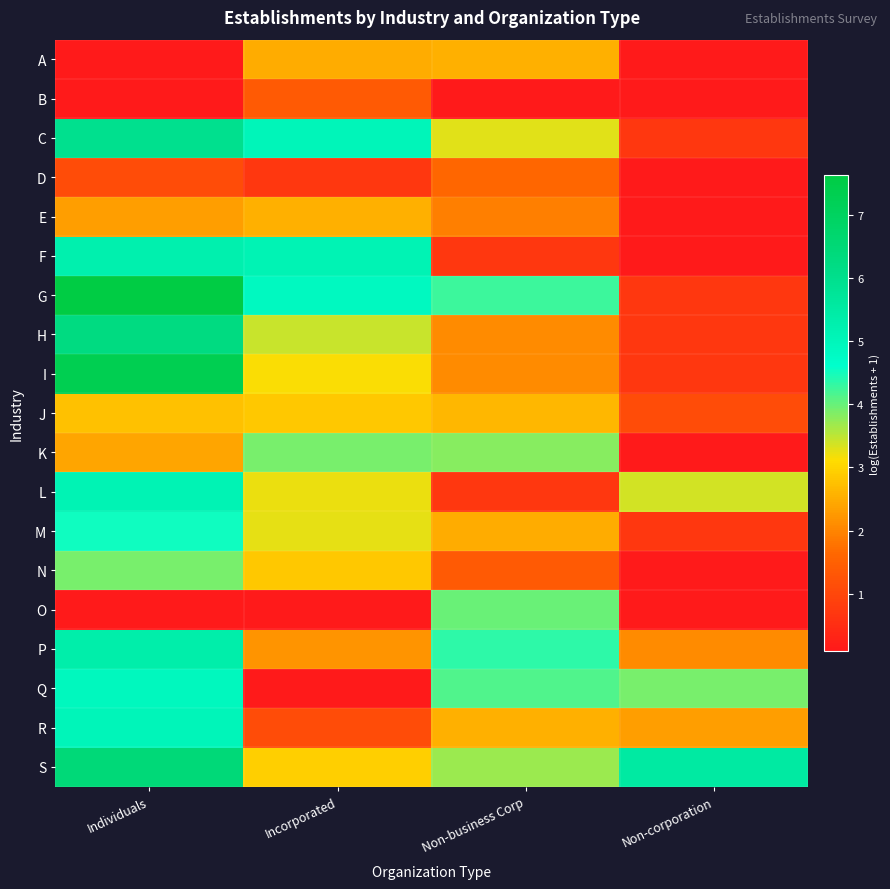

Reading left to right, what are all the values shown in this chart?

A: Individuals=0.1	Incorporated=2.5	Non-business Corp=2.6	Non-corporation=0.1
B: Individuals=0.1	Incorporated=1.4	Non-business Corp=0.1	Non-corporation=0.1
C: Individuals=6.0	Incorporated=5.0	Non-business Corp=3.3	Non-corporation=0.7
D: Individuals=1.1	Incorporated=0.7	Non-business Corp=1.6	Non-corporation=0.1
E: Individuals=2.3	Incorporated=2.6	Non-business Corp=1.9	Non-corporation=0.1
F: Individuals=5.3	Incorporated=5.2	Non-business Corp=0.7	Non-corporation=0.1
G: Individuals=7.6	Incorporated=4.9	Non-business Corp=4.3	Non-corporation=0.7
H: Individuals=6.3	Incorporated=3.4	Non-business Corp=2.1	Non-corporation=0.7
I: Individuals=7.3	Incorporated=3.1	Non-business Corp=2.1	Non-corporation=0.7
J: Individuals=2.8	Incorporated=2.8	Non-business Corp=2.6	Non-corporation=1.1
K: Individuals=2.4	Incorporated=3.9	Non-business Corp=3.8	Non-corporation=0.1
L: Individuals=5.1	Incorporated=3.2	Non-business Corp=0.7	Non-corporation=3.4
M: Individuals=4.5	Incorporated=3.3	Non-business Corp=2.5	Non-corporation=0.7
N: Individuals=3.9	Incorporated=2.8	Non-business Corp=1.4	Non-corporation=0.1
O: Individuals=0.1	Incorporated=0.1	Non-business Corp=4.0	Non-corporation=0.1
P: Individuals=5.3	Incorporated=2.2	Non-business Corp=4.4	Non-corporation=2.1
Q: Individuals=4.9	Incorporated=0.1	Non-business Corp=4.1	Non-corporation=3.9
R: Individuals=5.0	Incorporated=1.1	Non-business Corp=2.6	Non-corporation=2.3
S: Individuals=6.5	Incorporated=2.9	Non-business Corp=3.7	Non-corporation=5.5